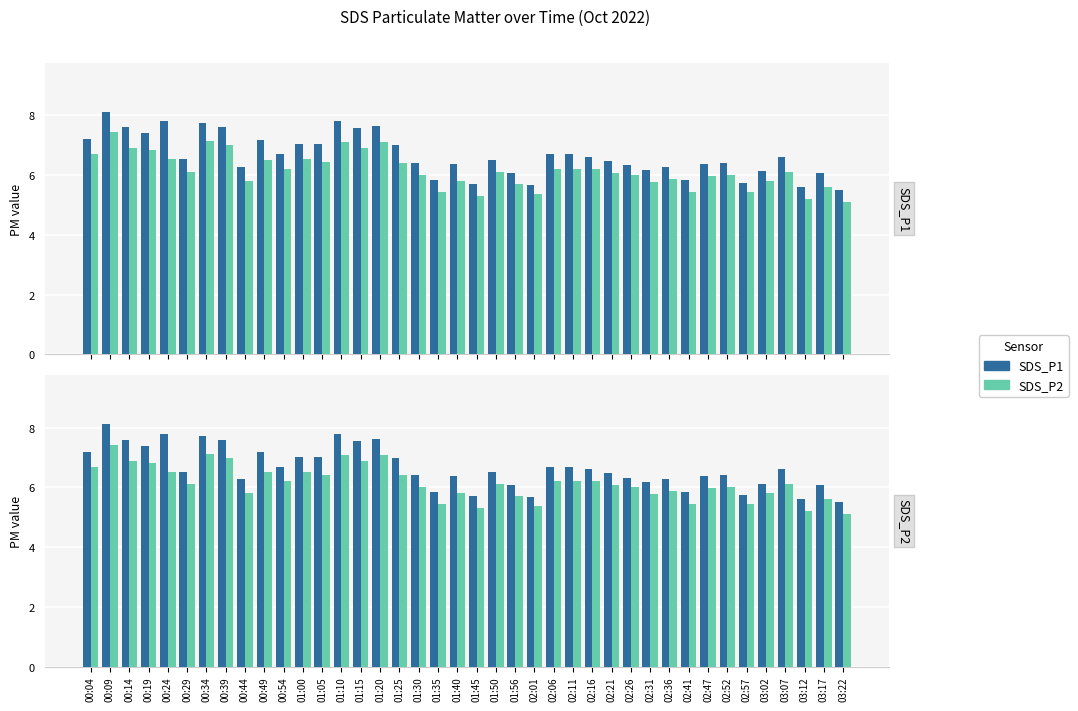

What is the value of the SDS_P2 bar at the 30th from the left?

5.8